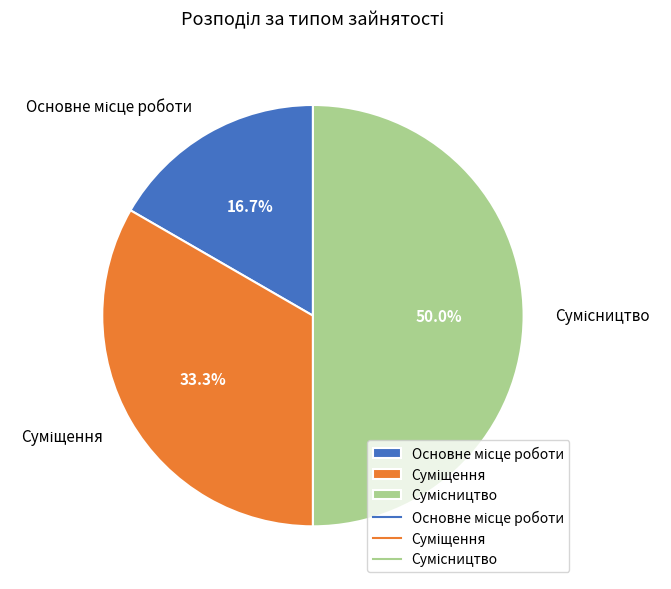

Count the number of slices in the pie.

3